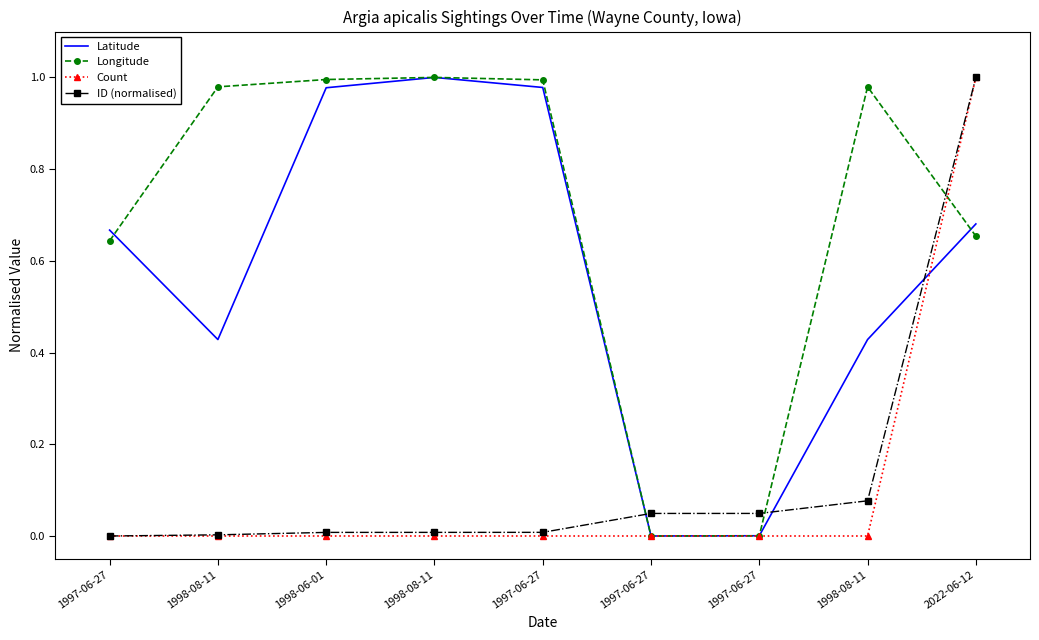

What are all the series names shown in the legend?

Latitude, Longitude, Count, ID (normalised)